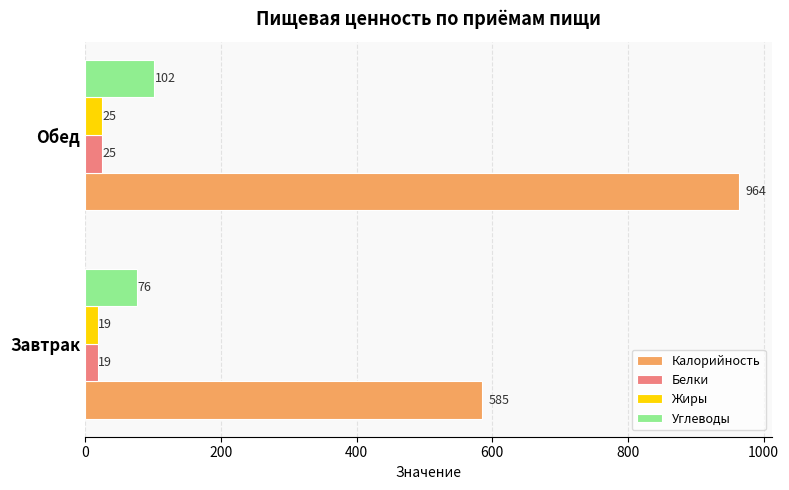

Which series has the widest spread of values?

Калорийность